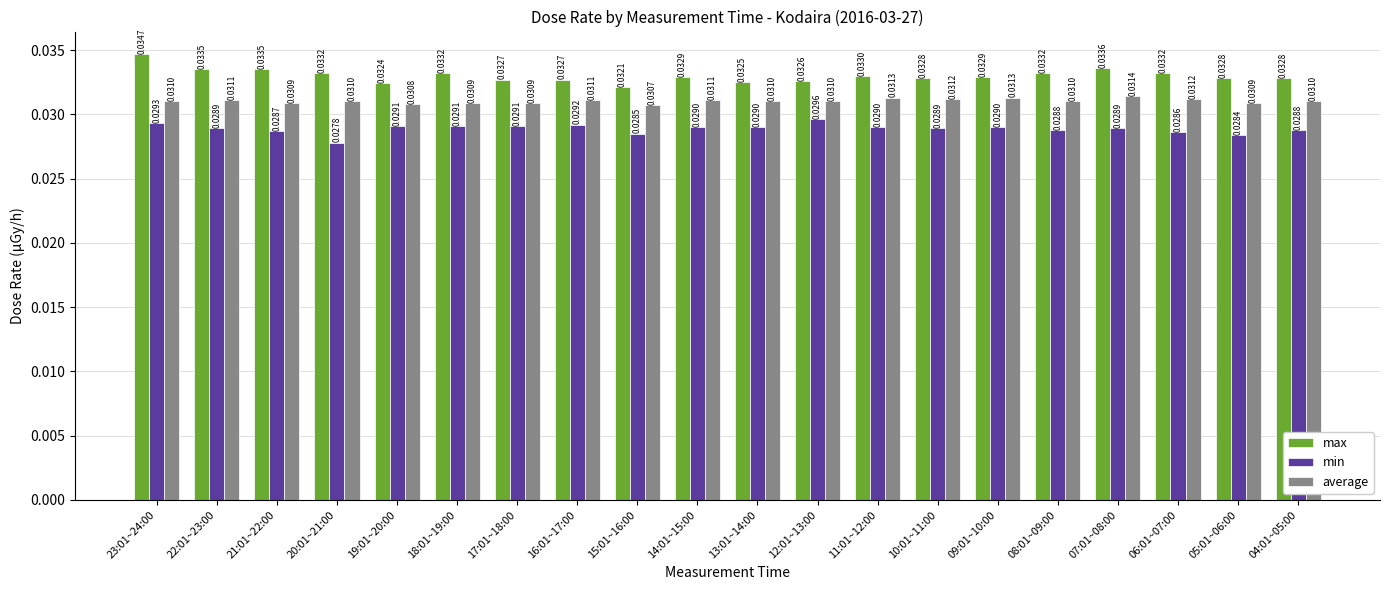

At how many categories does at least one series exceed 0?

20